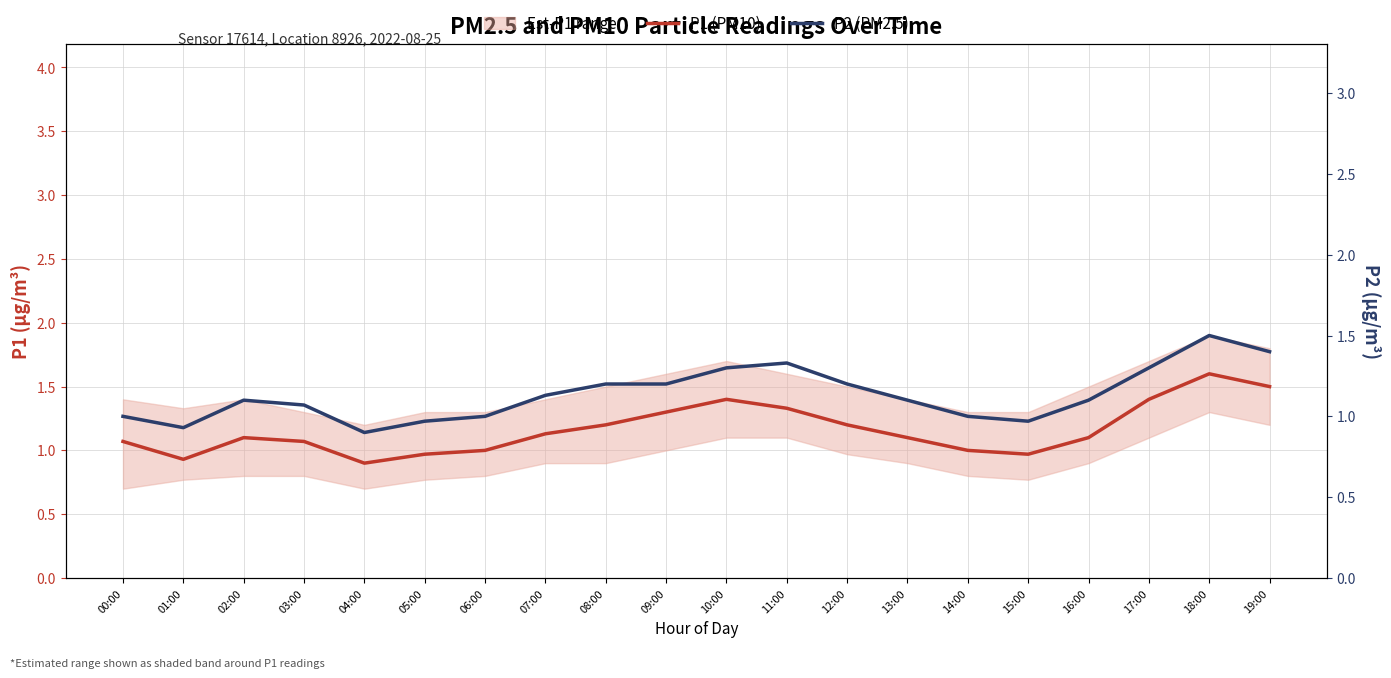

At which category does P1 (PM10) reach its first local peak?

02:00